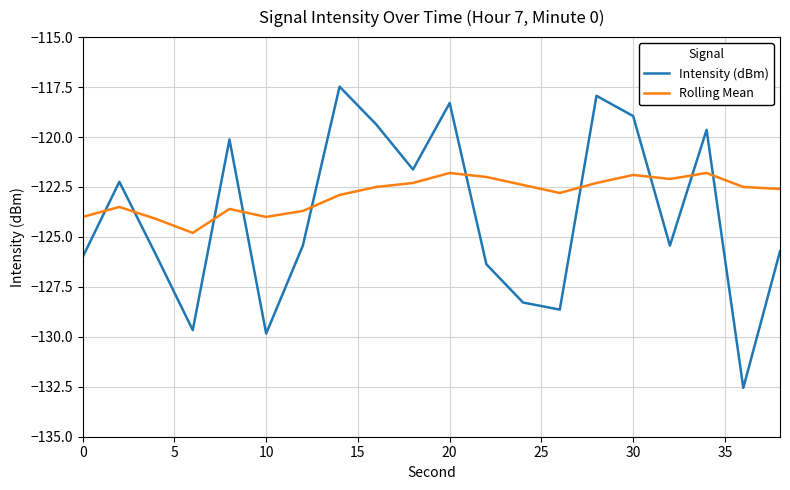

What is the highest value of the Rolling Mean series?

-121.8